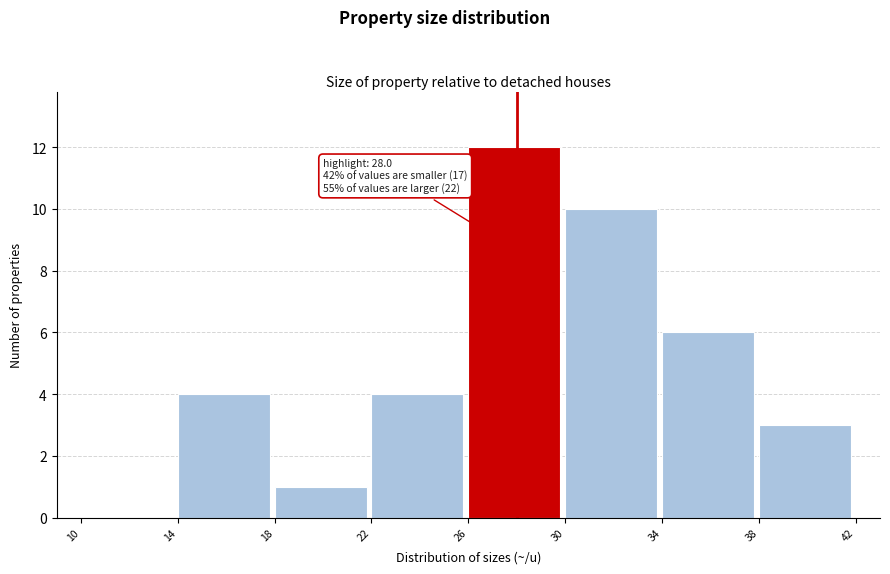

Over which range of the x-axis is the bar tallest?

26 to 30